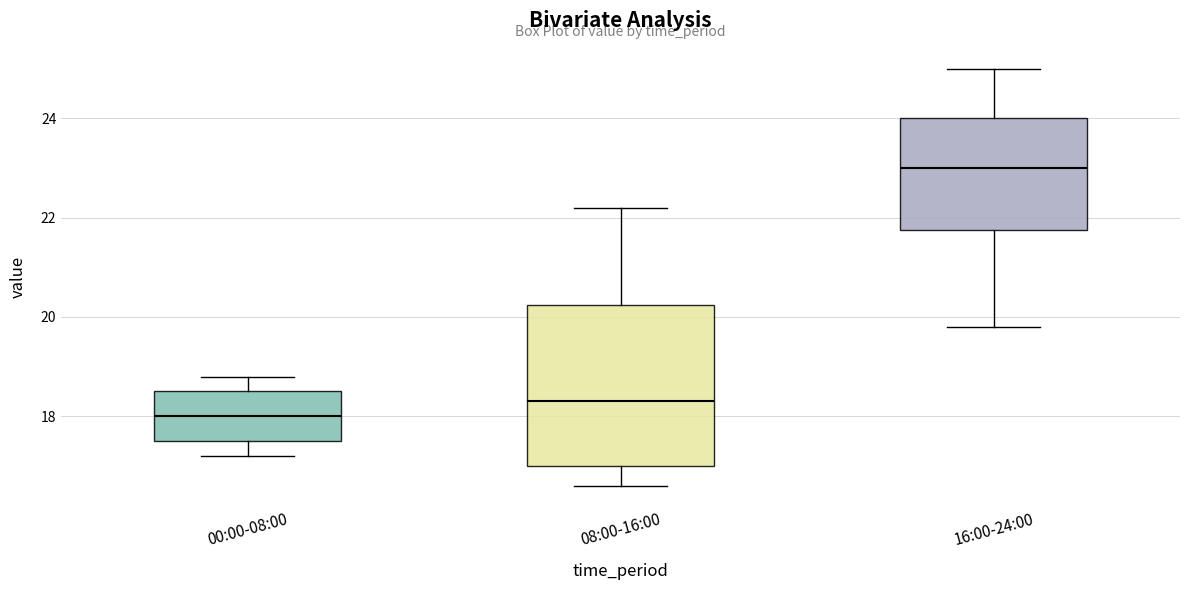

Which box's median line is the highest?

16:00-24:00